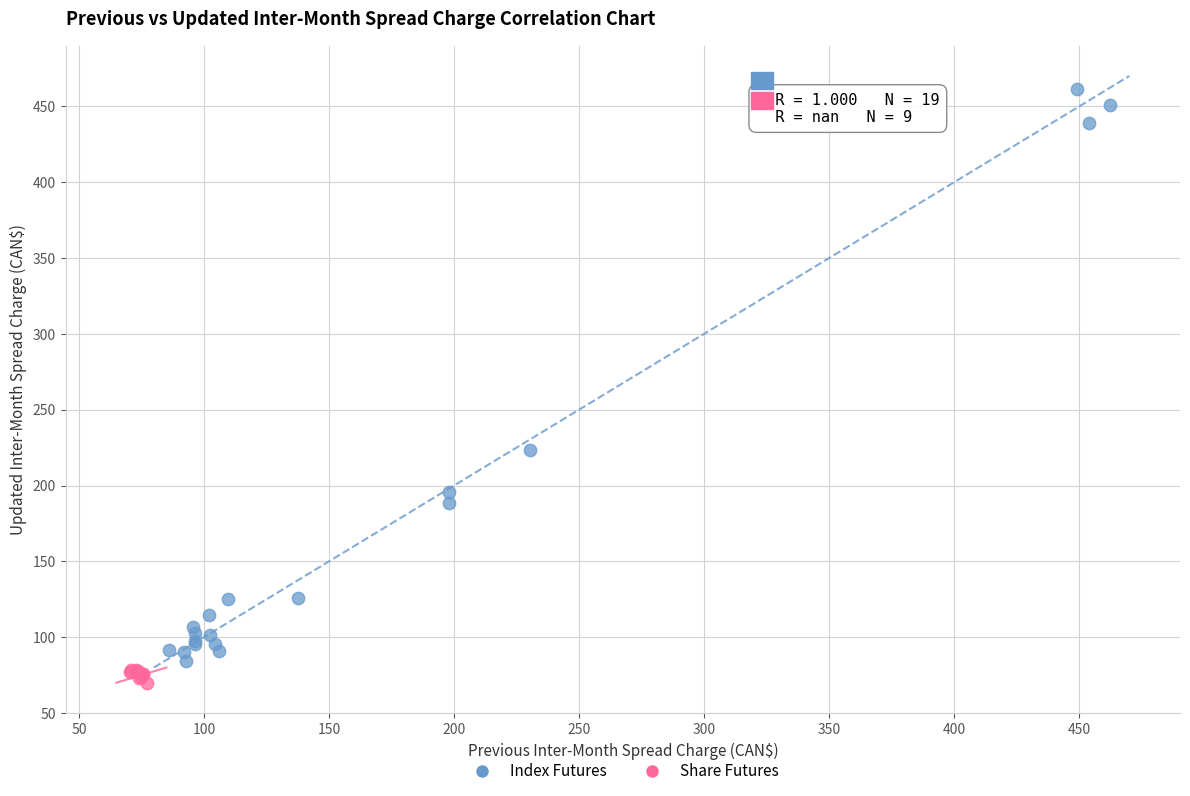

Which series reaches the maximum Y coordinate?

Index Futures